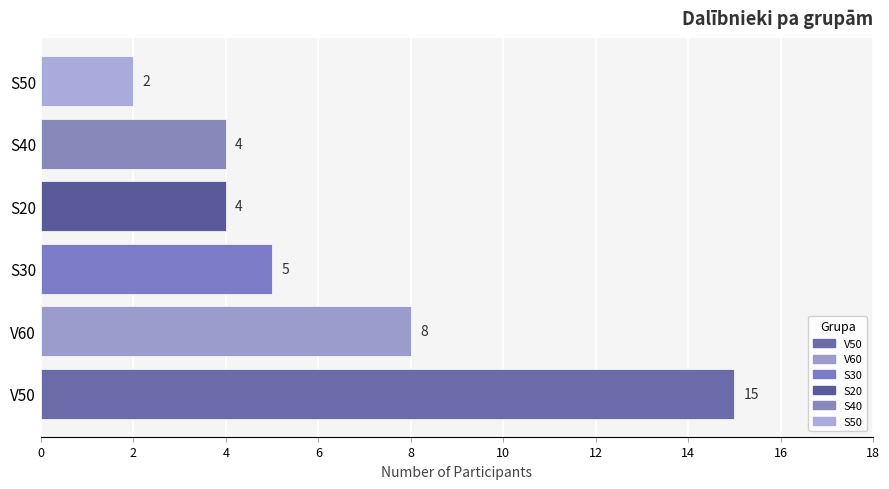

What is the change in value from V50 to S50?

-13